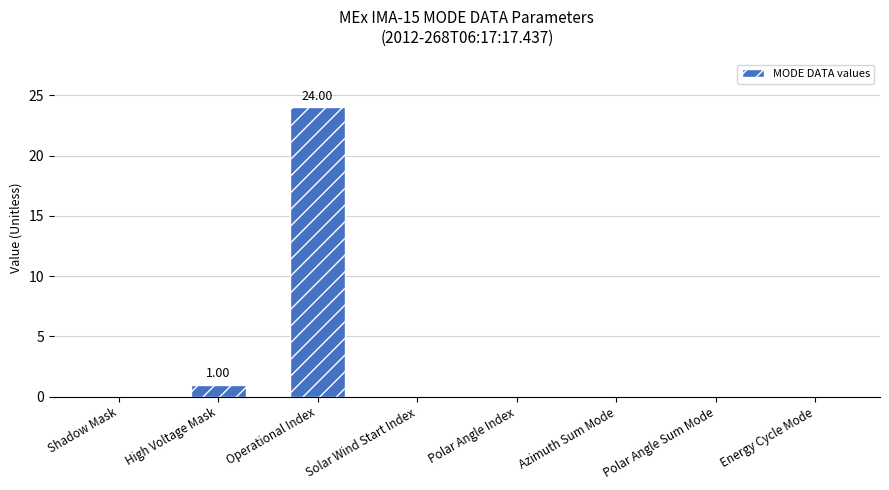

Count the number of data series in this chart.

1